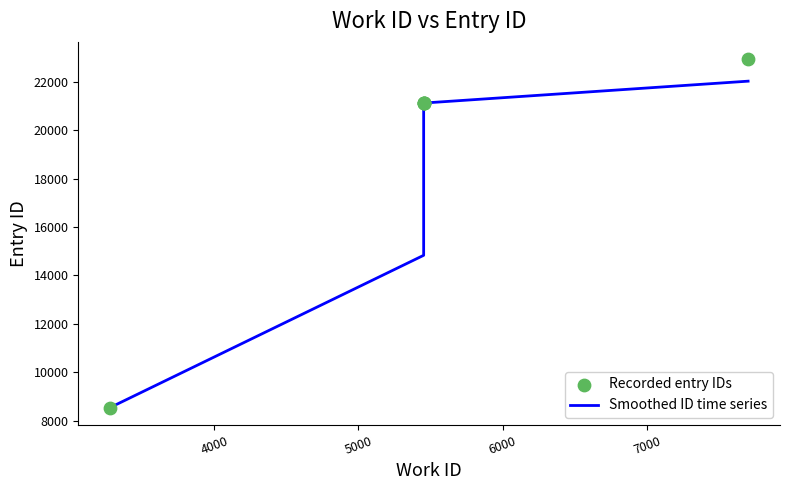

At how many categories does at least one series exceed 8917?

5